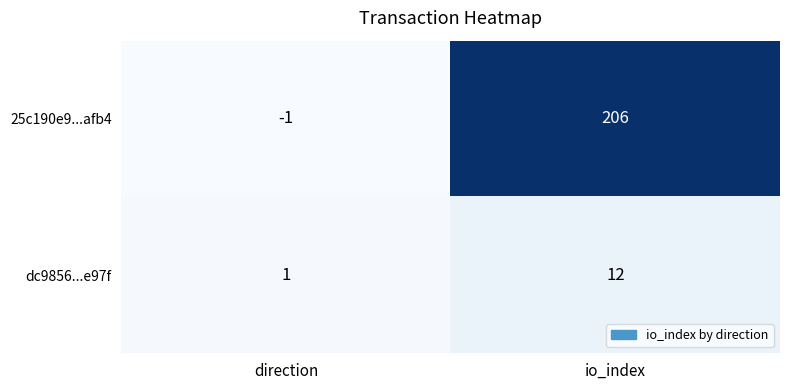

The dc9856...e97f series shows 12 at io_index. True or false?

True